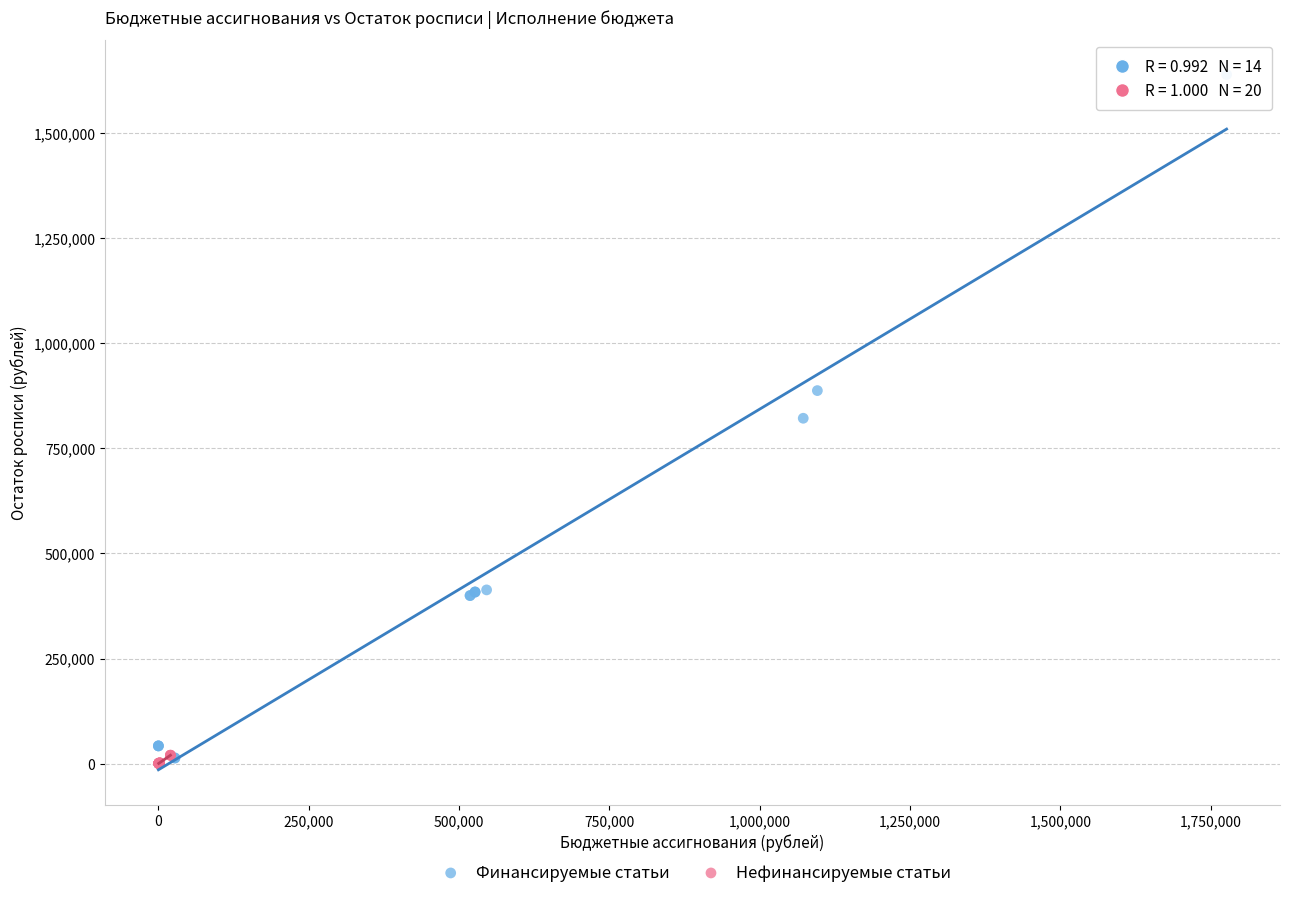

Which series has the largest Y range (max minus min)?

Финансируемые статьи